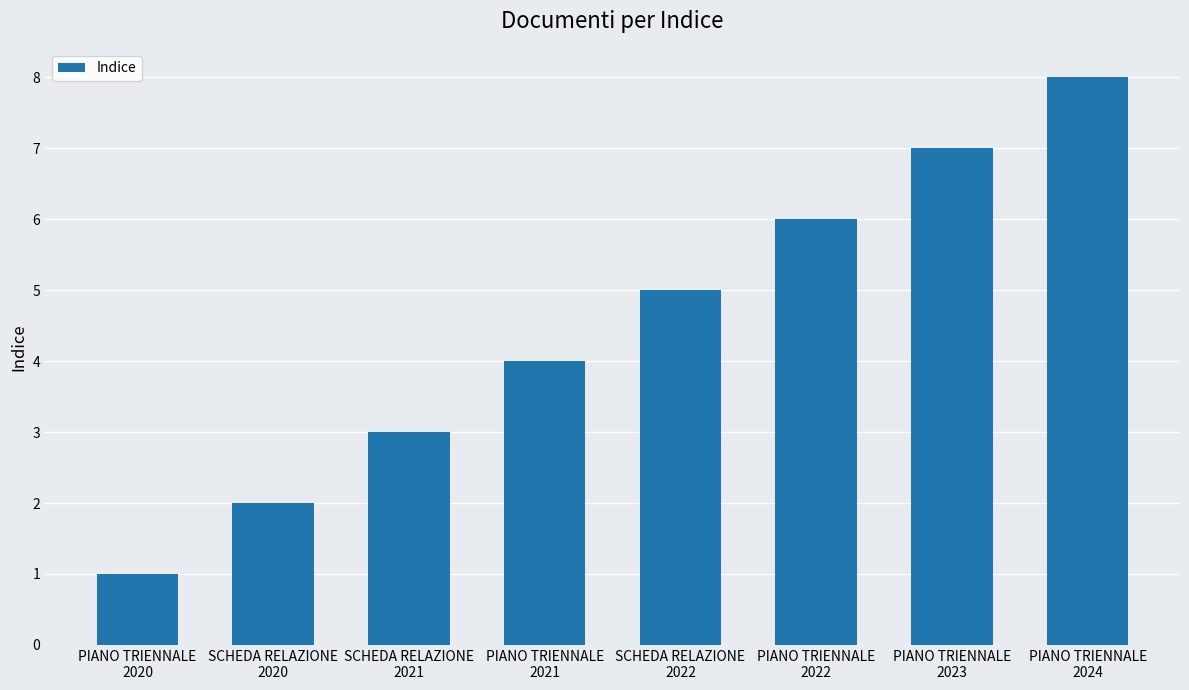

Does the chart contain any negative values?

No